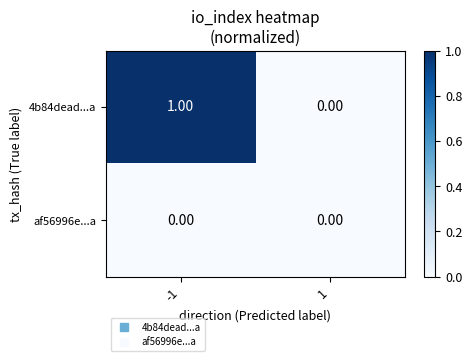

Which series changed the most between -1 and 1?

4b84dead...a